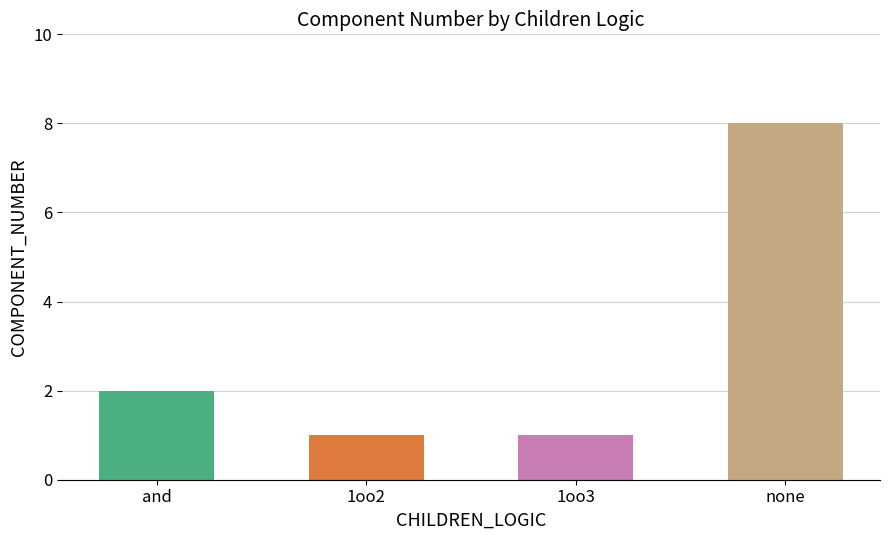

Count the values in the range 1 to 8.

4